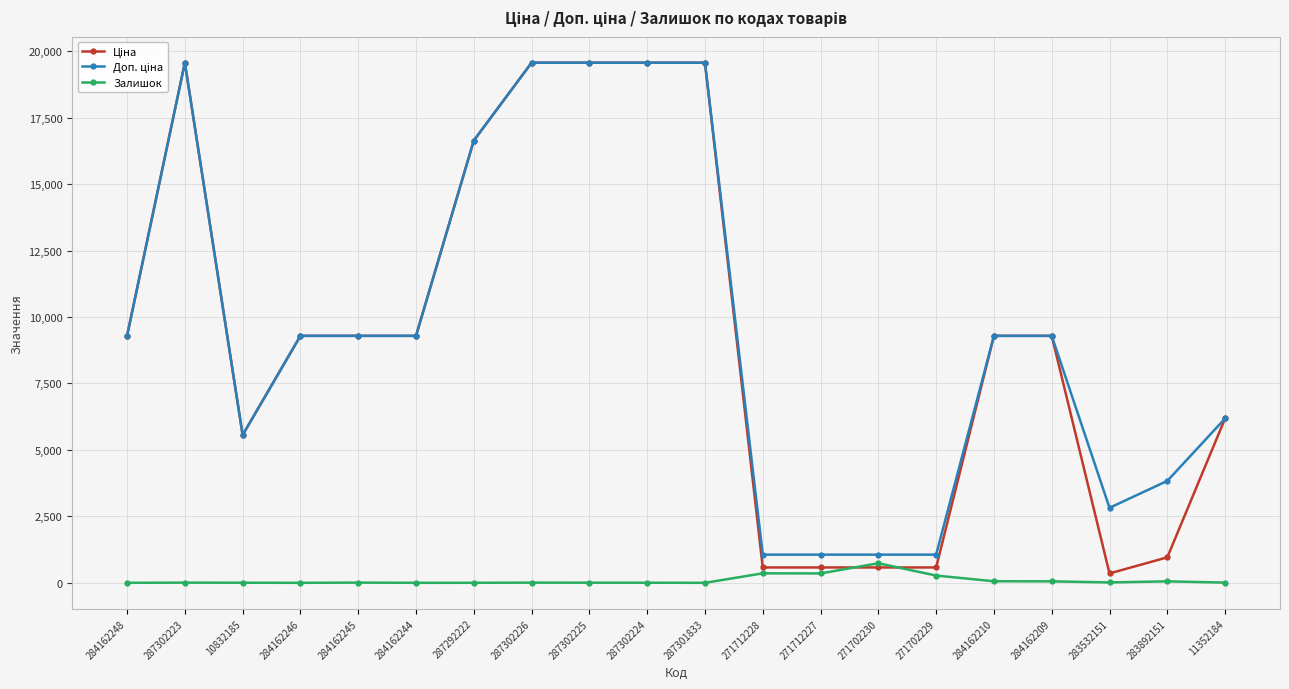

What is the maximum value for Залишок?

736.0